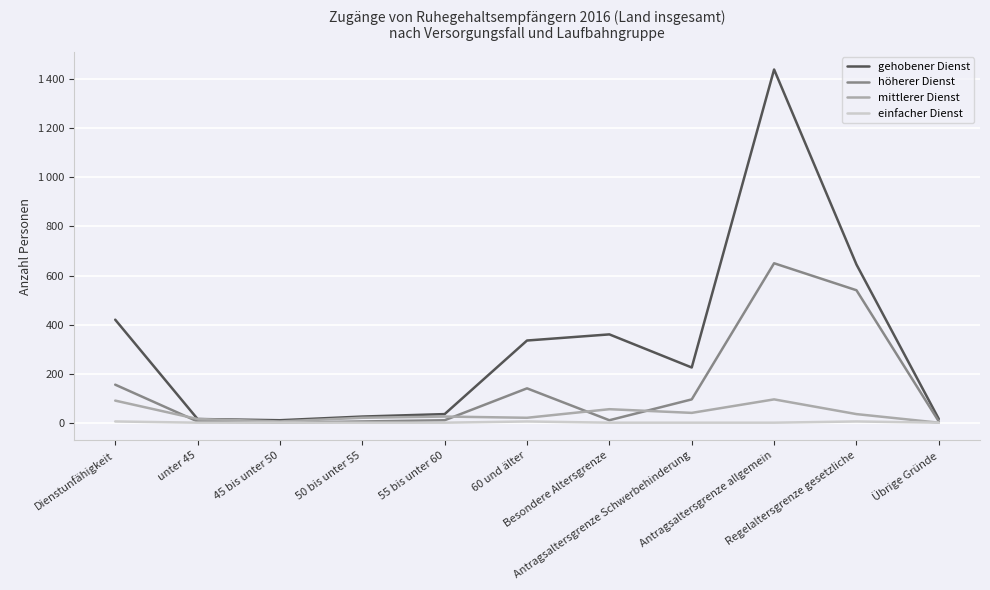

In gehobener Dienst, how many points are lower than both neighbors (excluding endpoints)?

2